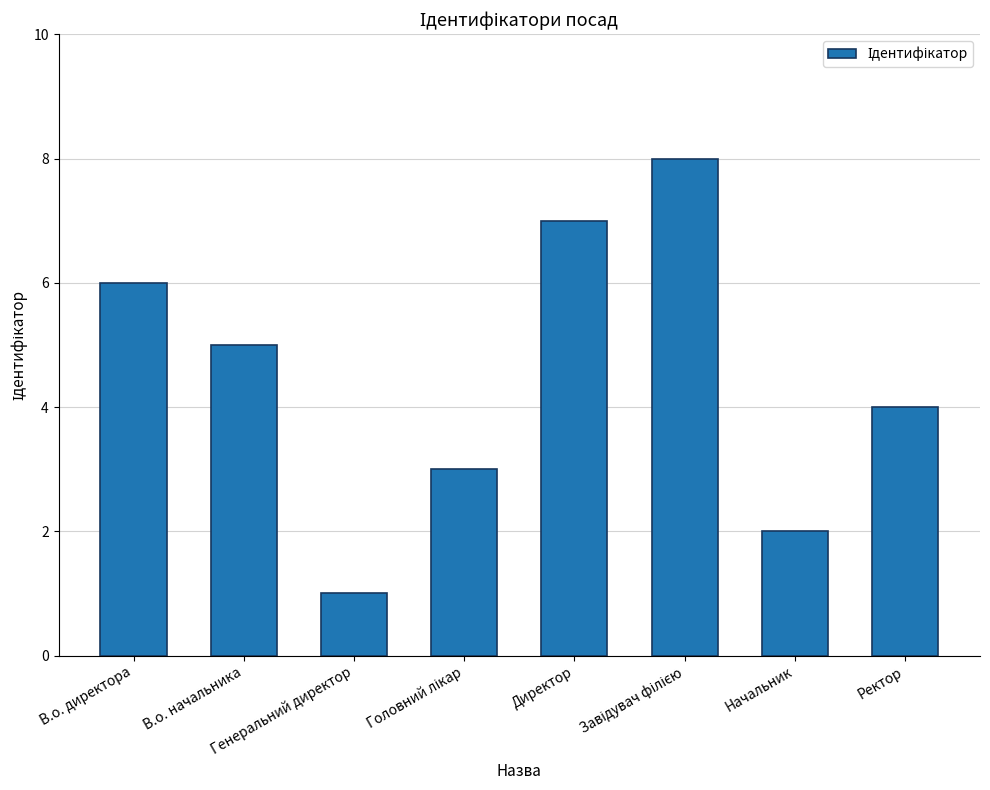

What is the smallest value displayed?

1